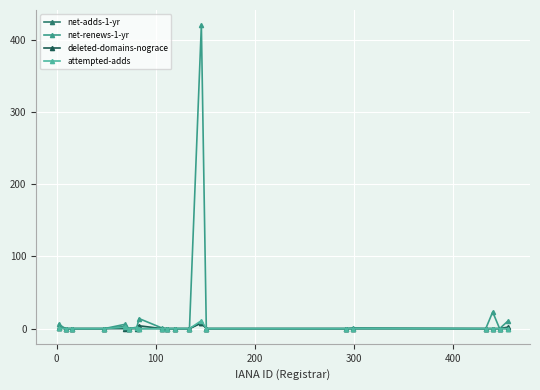

What is the greatest value displayed?

420